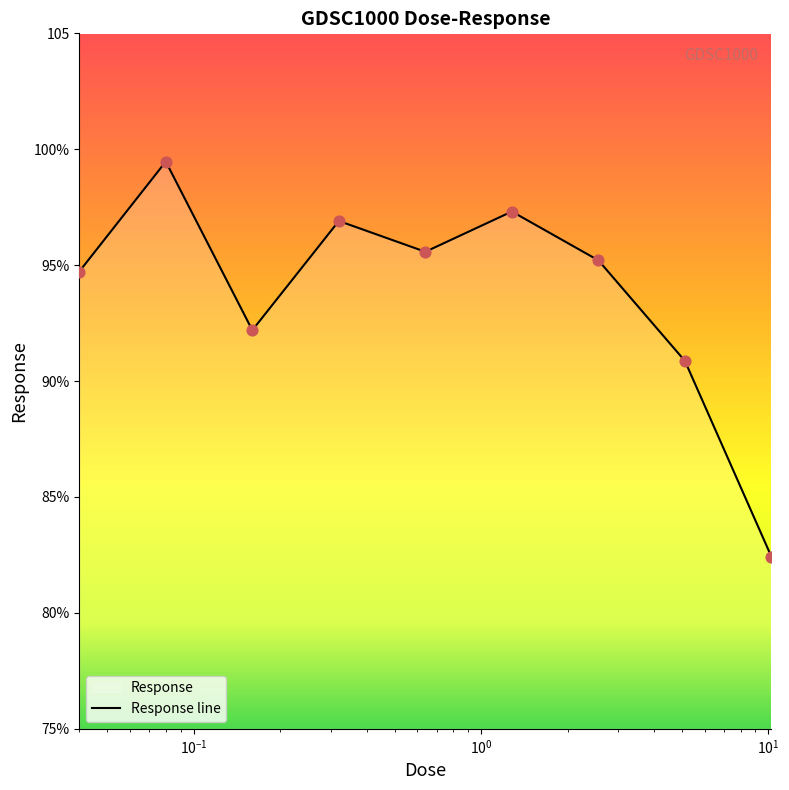

Which has a higher value, 5.12 or 2.56?

2.56